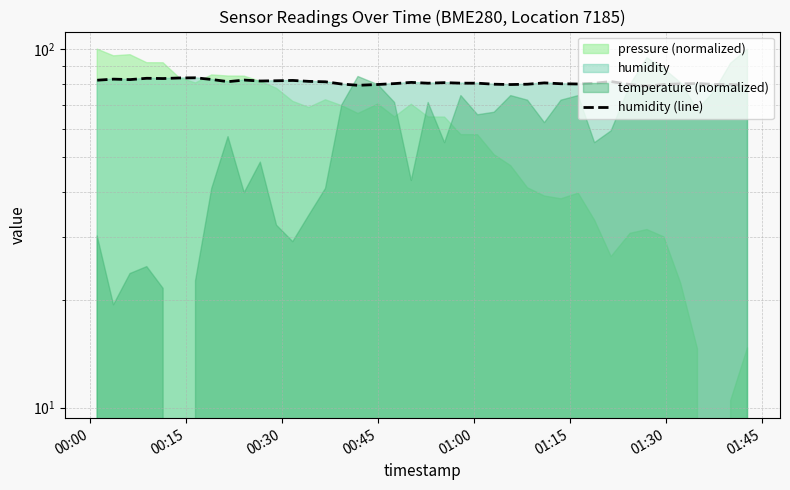

How many data points are above 80?

27